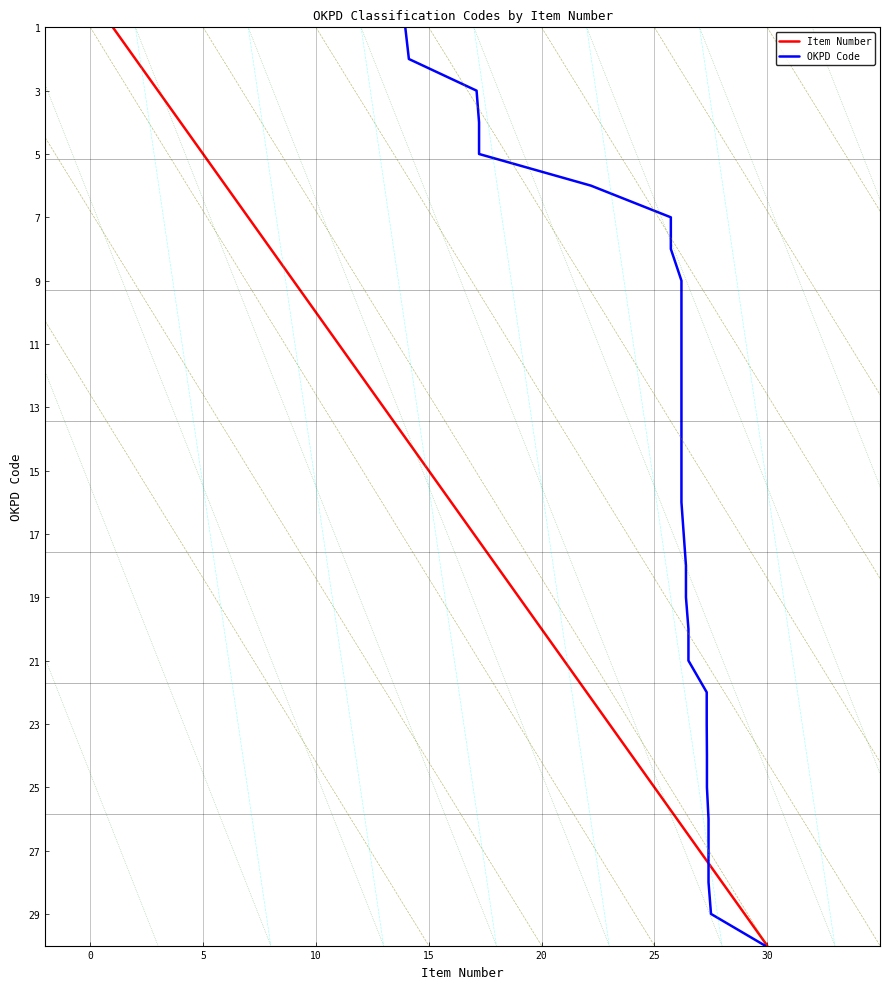

Is this an area chart (filled region under the line)?

No